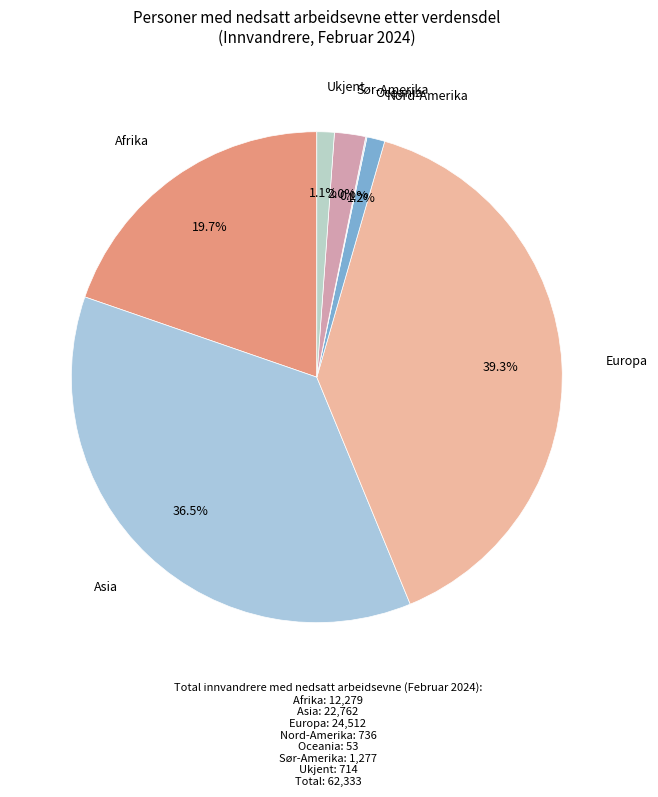

True or false: Ukjent accounts for 10% of the total.

False